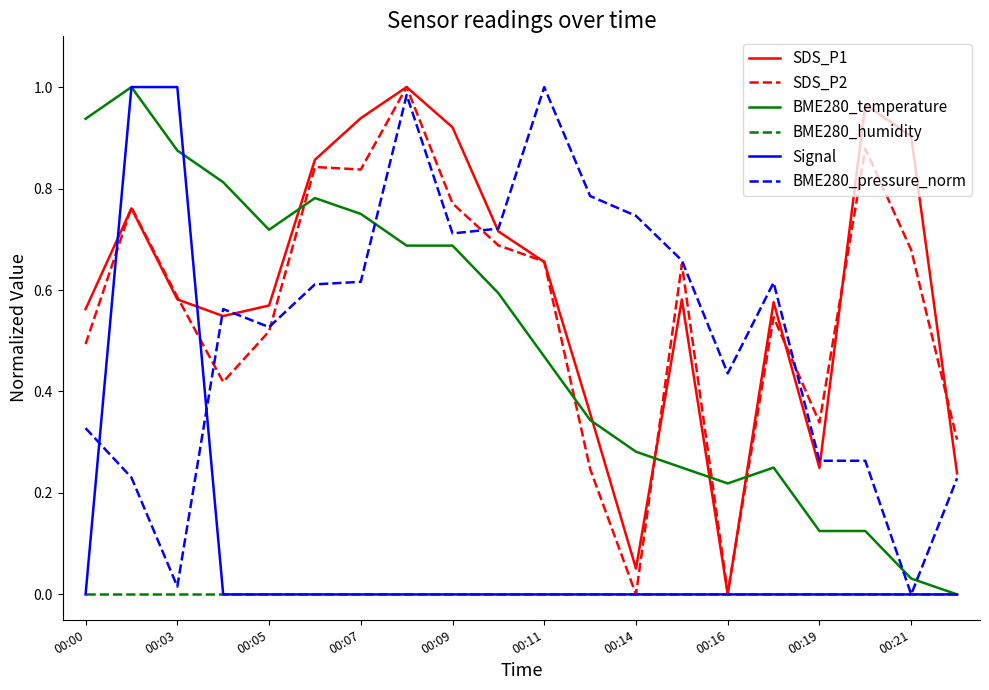

True or false: SDS_P1 and BME280_temperature intersect in this chart.

True